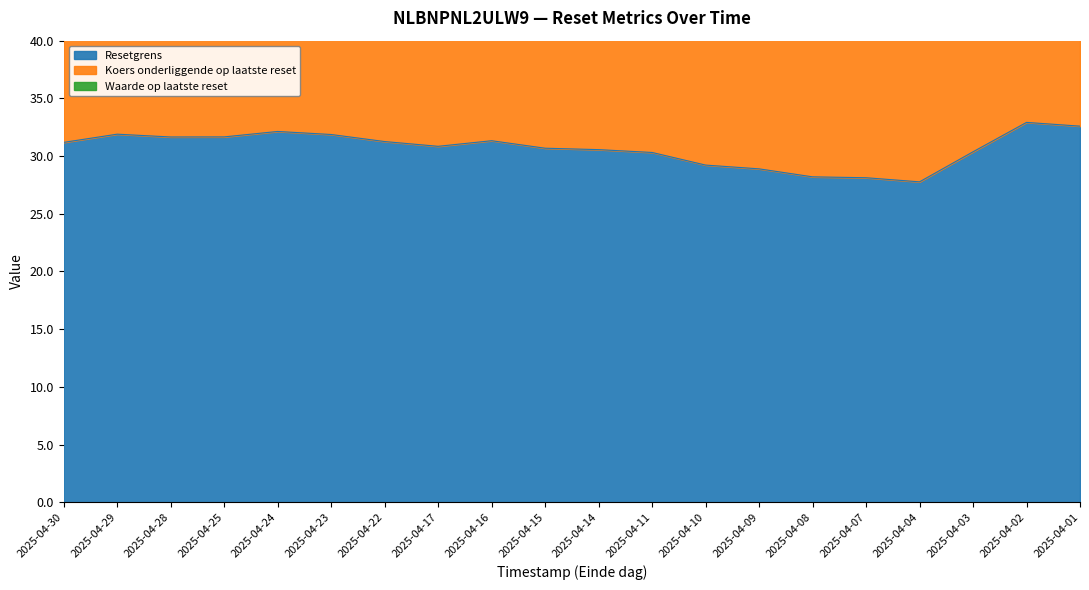

Which series has the largest total across all categories?

Koers onderliggende op laatste reset